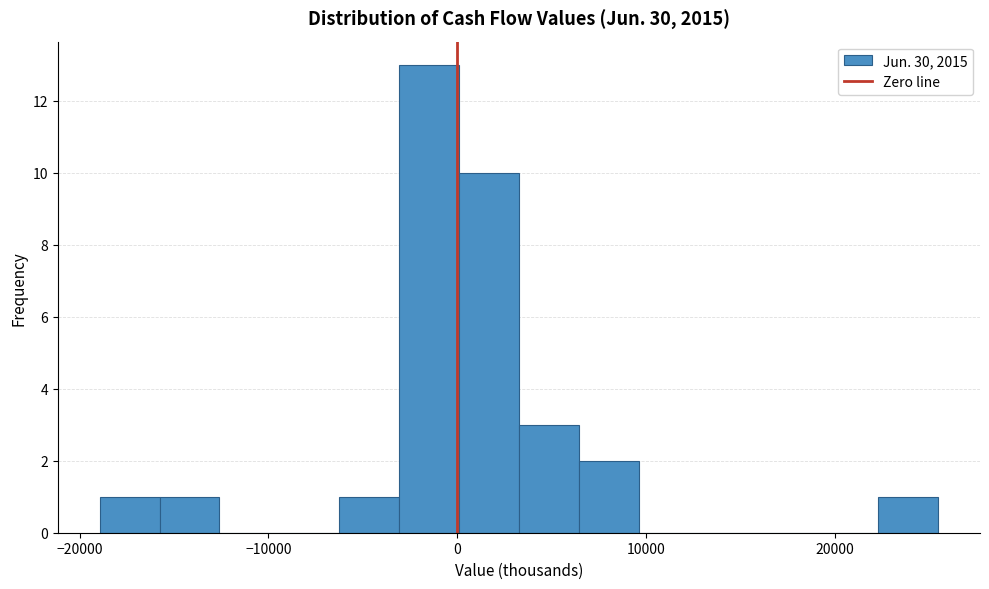

Read against the x-axis, roughly where is the centre of the tallest bar?

-1000